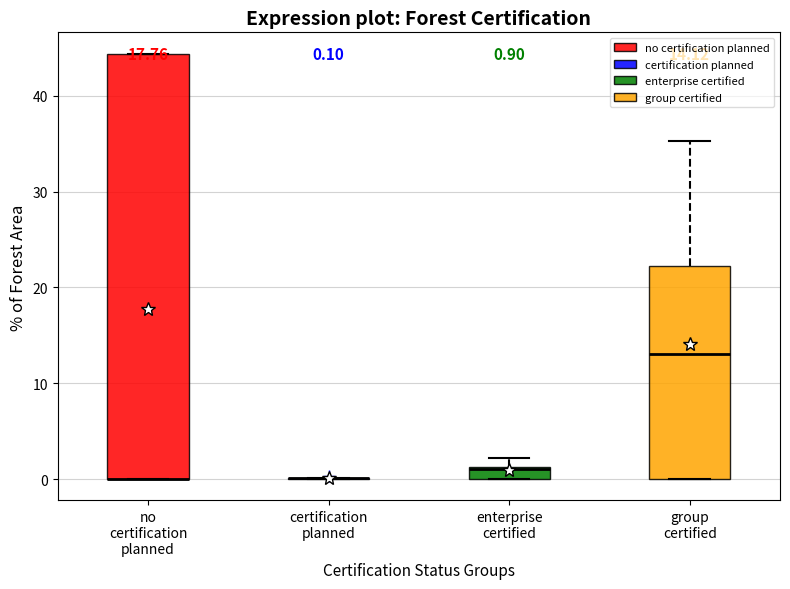

Which box is the tallest, from its lower edge to its upper edge?

no certification planned